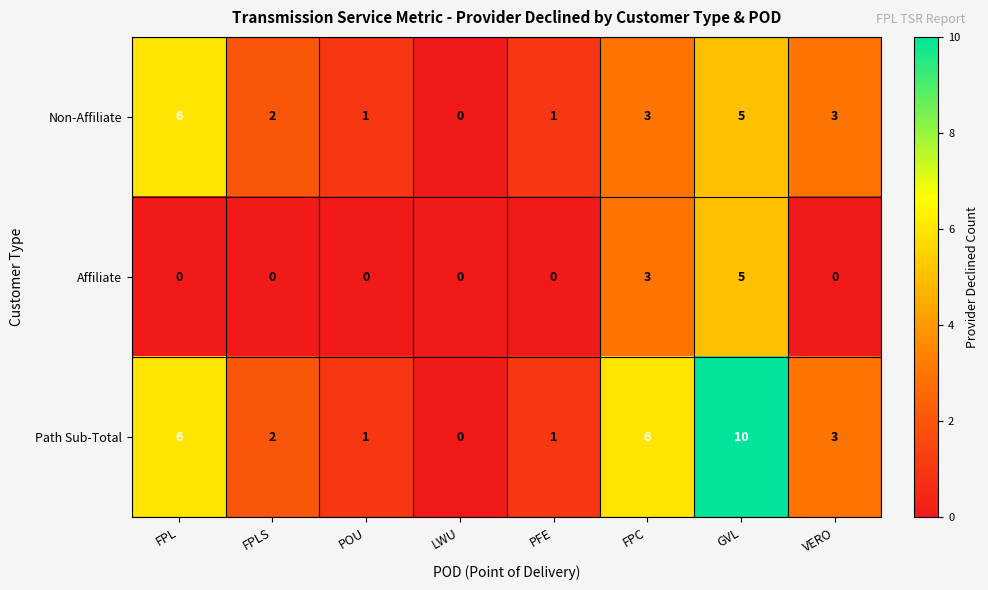

What is the difference between the second highest and minimum values in the Path Sub-Total series?

6